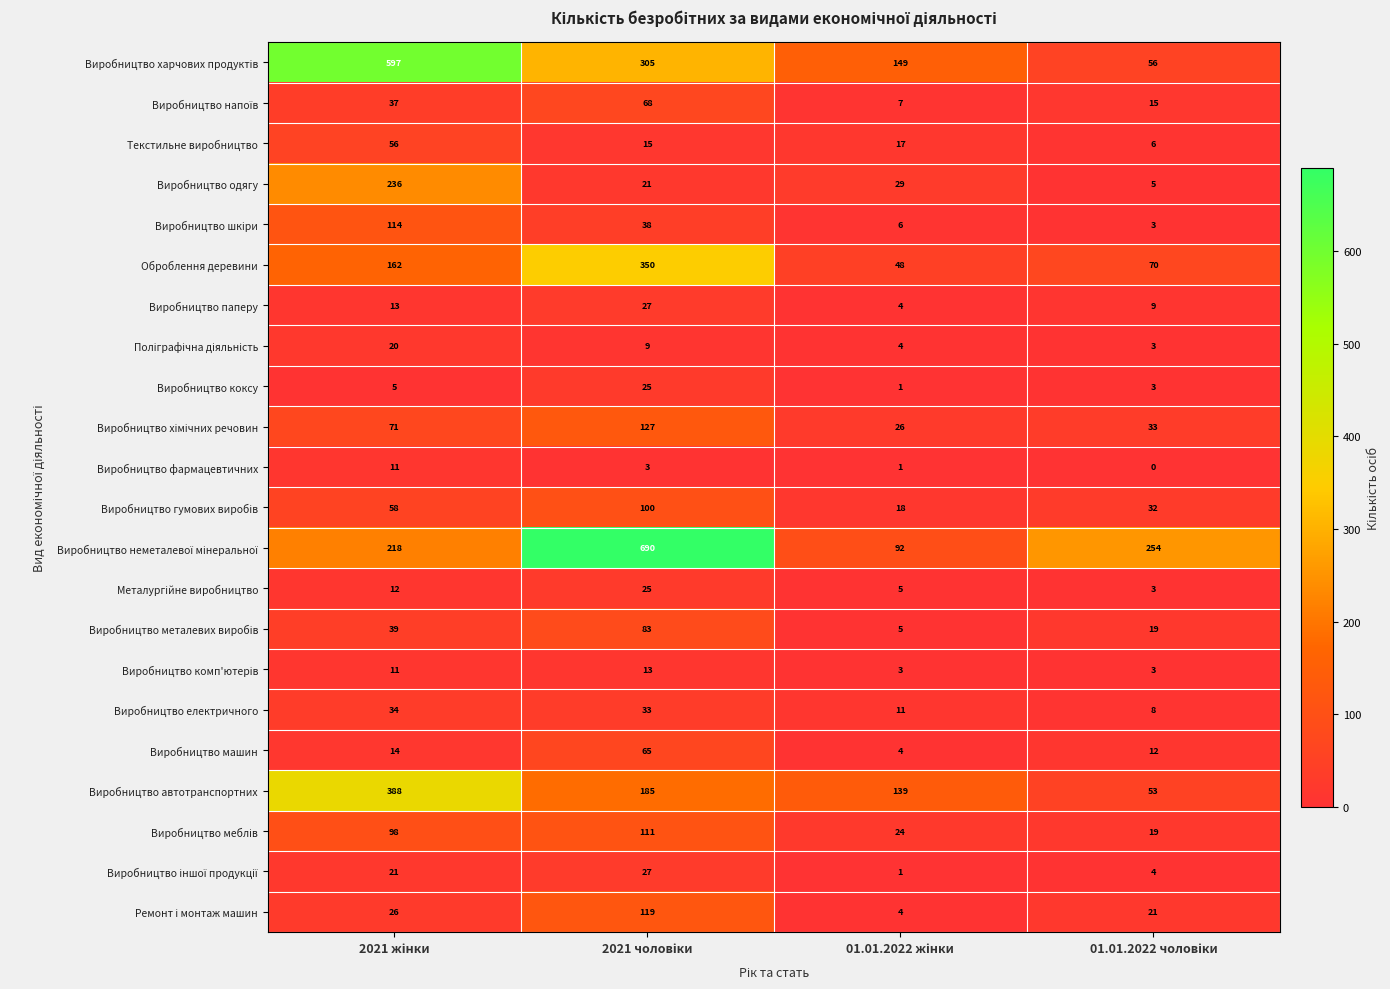

What is the average value of the Виробництво машин series?

24